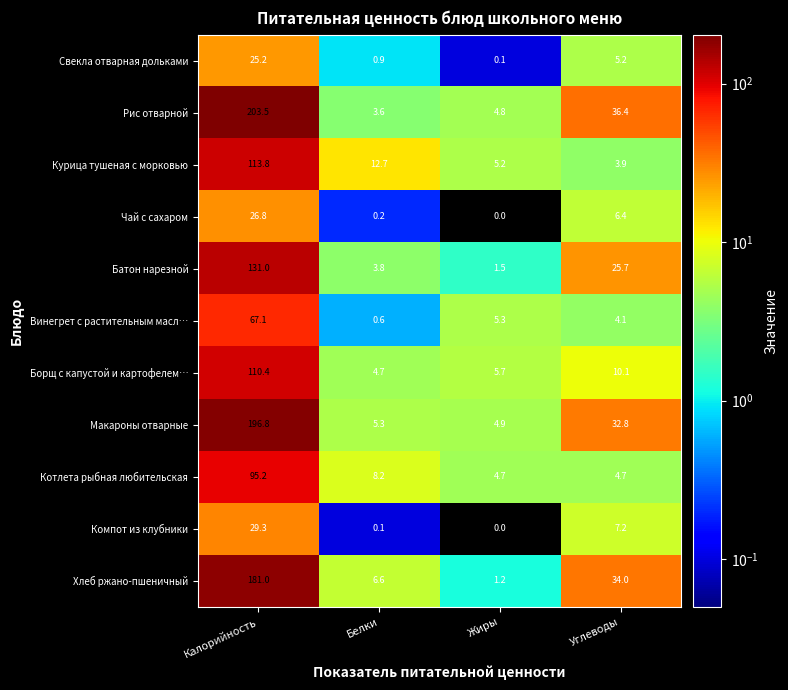

What is the sum of the Чай с сахаром values at Калорийность and Белки?

27.0